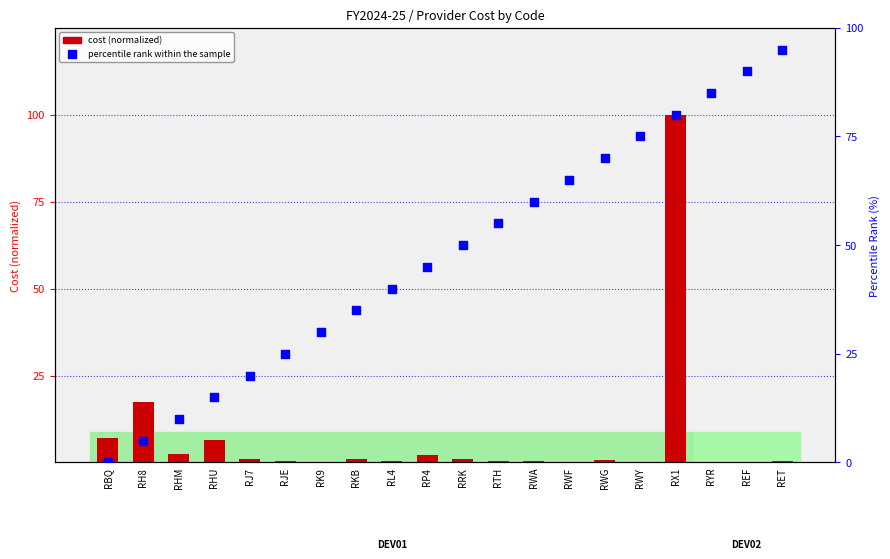

Which series reaches the minimum Y coordinate?

percentile rank within the sample